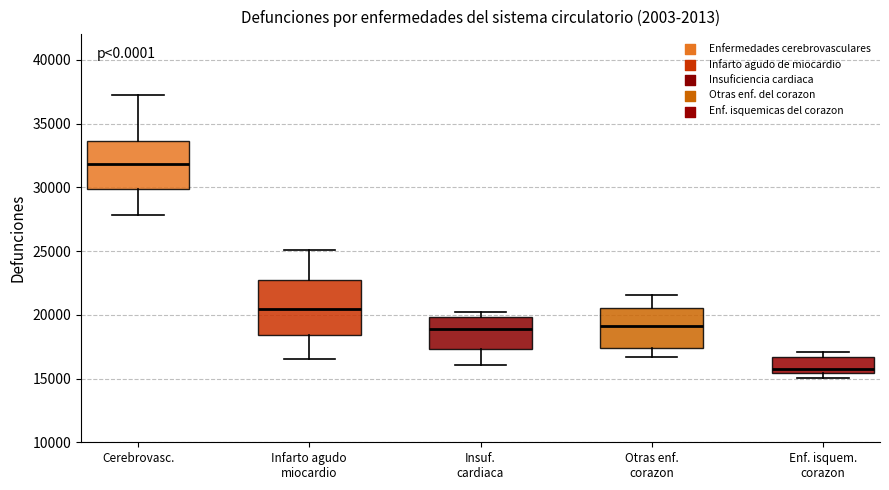

Which box has the lowest median line?

Enf. isquem. corazon